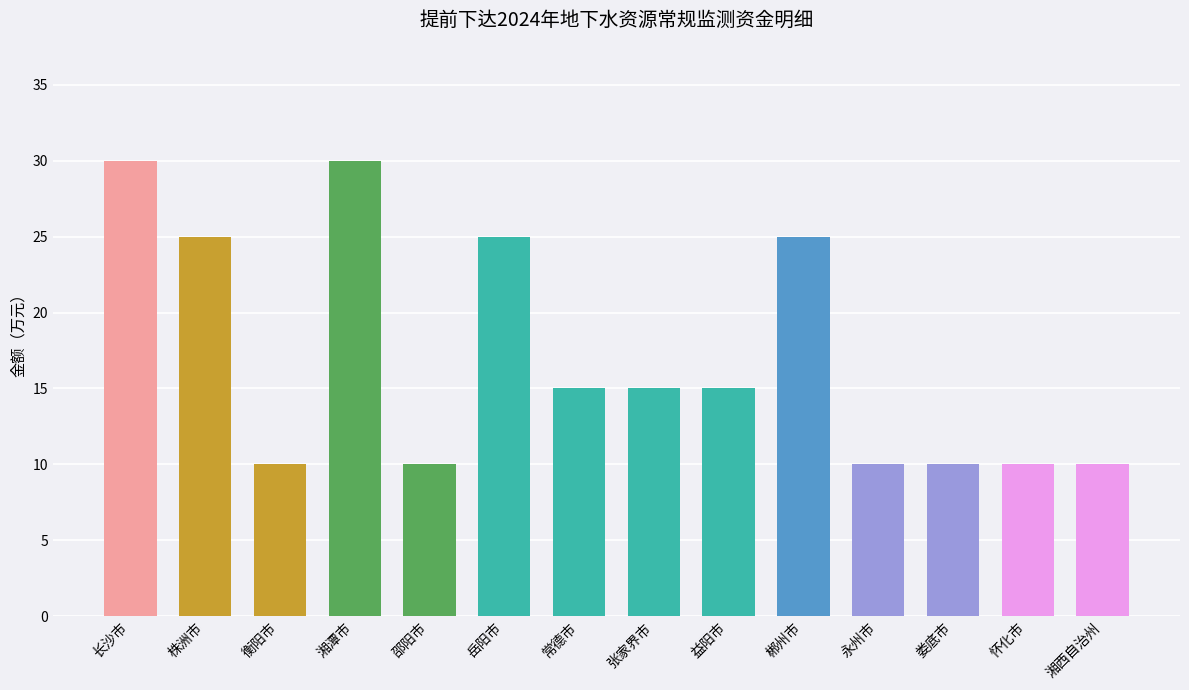

What is the minimum value shown in the chart?

10